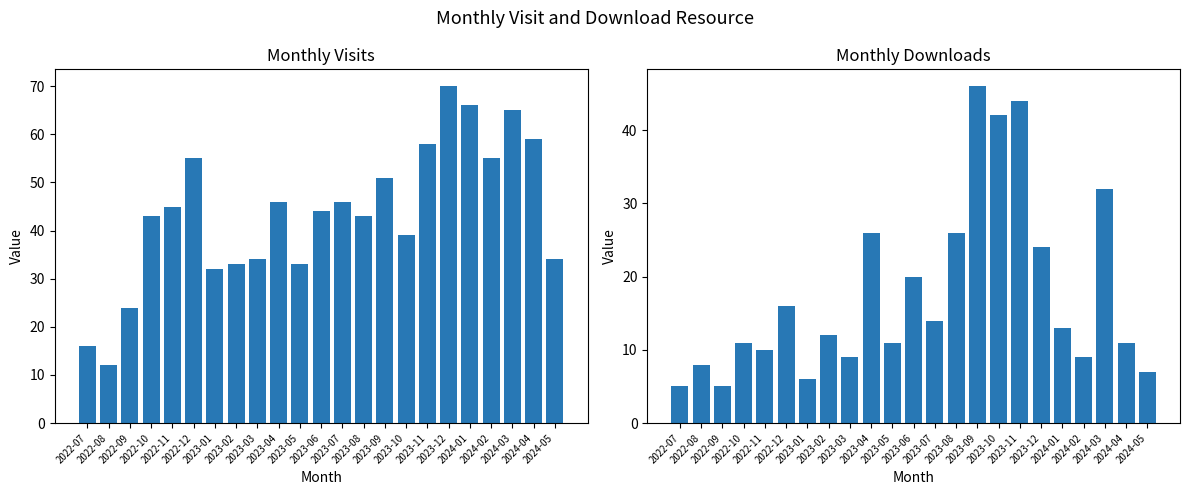

At 2023-10, list the series in order from largest to smallest.

monthly_download_resource, monthly_visit